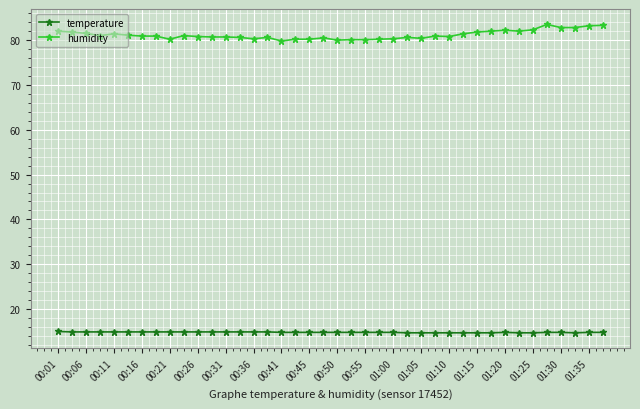

What is the highest value of the humidity series?

83.5